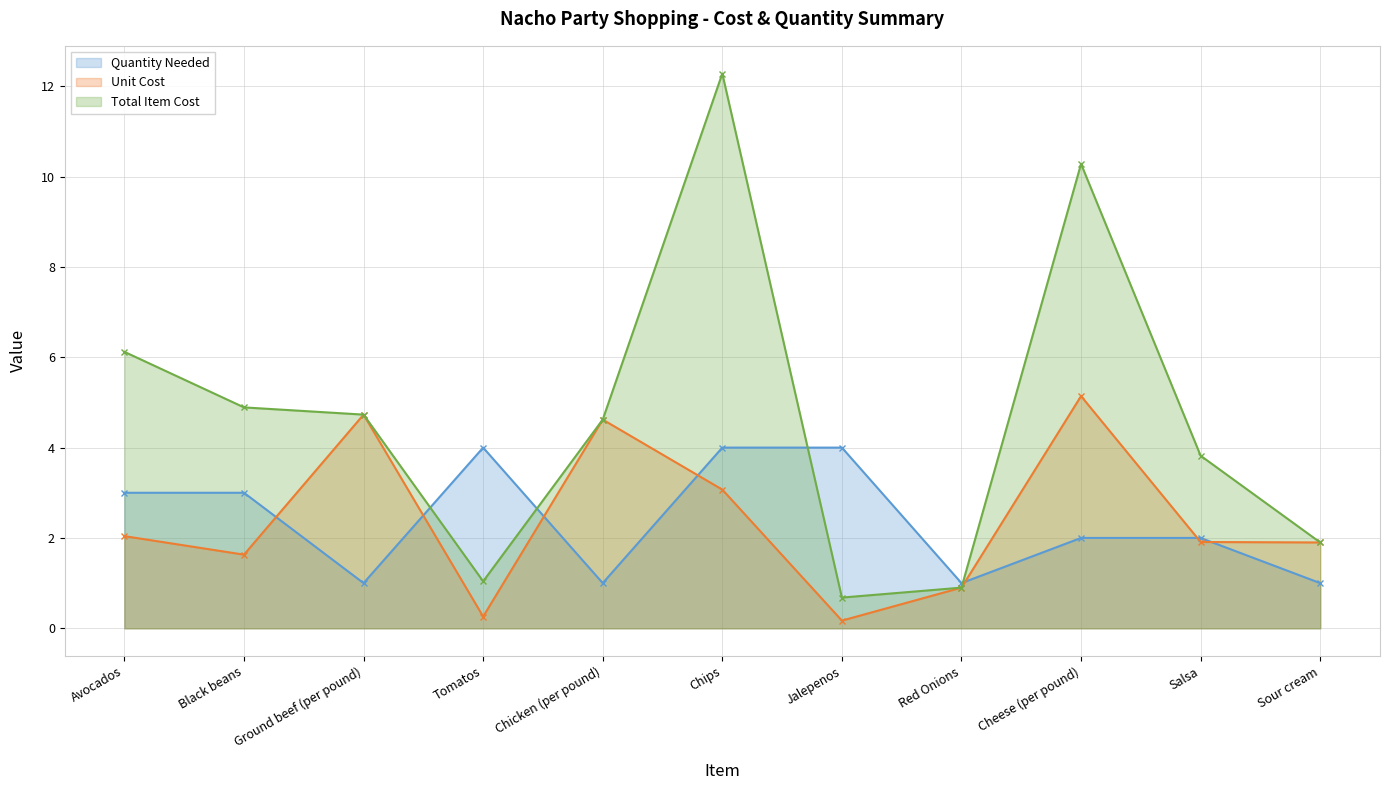

At which label does Unit Cost reach its minimum?

Jalepenos